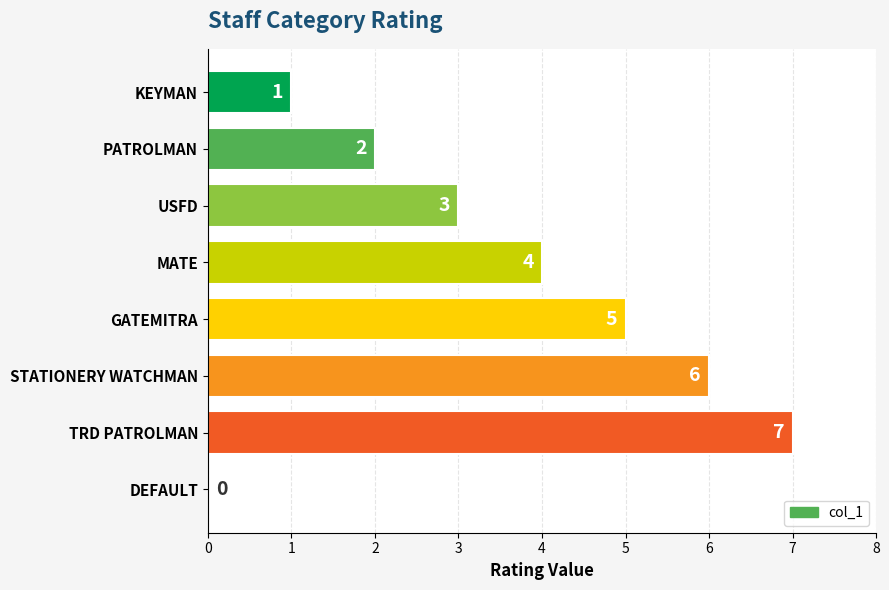

What is the sum of all values?

28